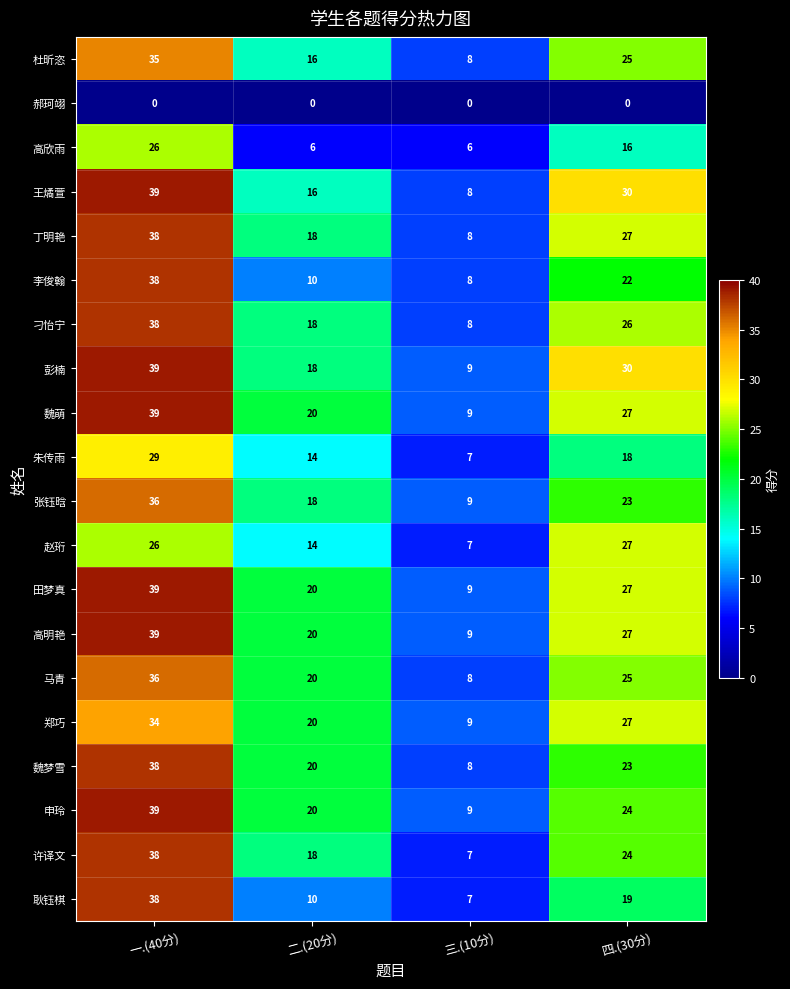

The value of 魏梦雪 at 一.(40分) is 38. True or false?

True